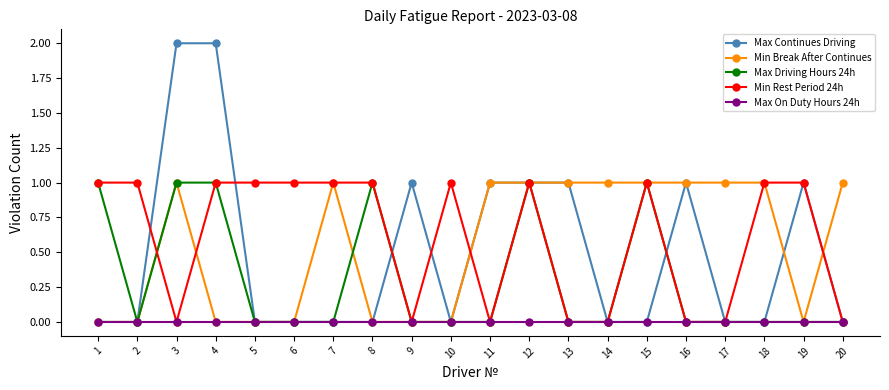

What is the spread (max minus min) of values at 2?

1